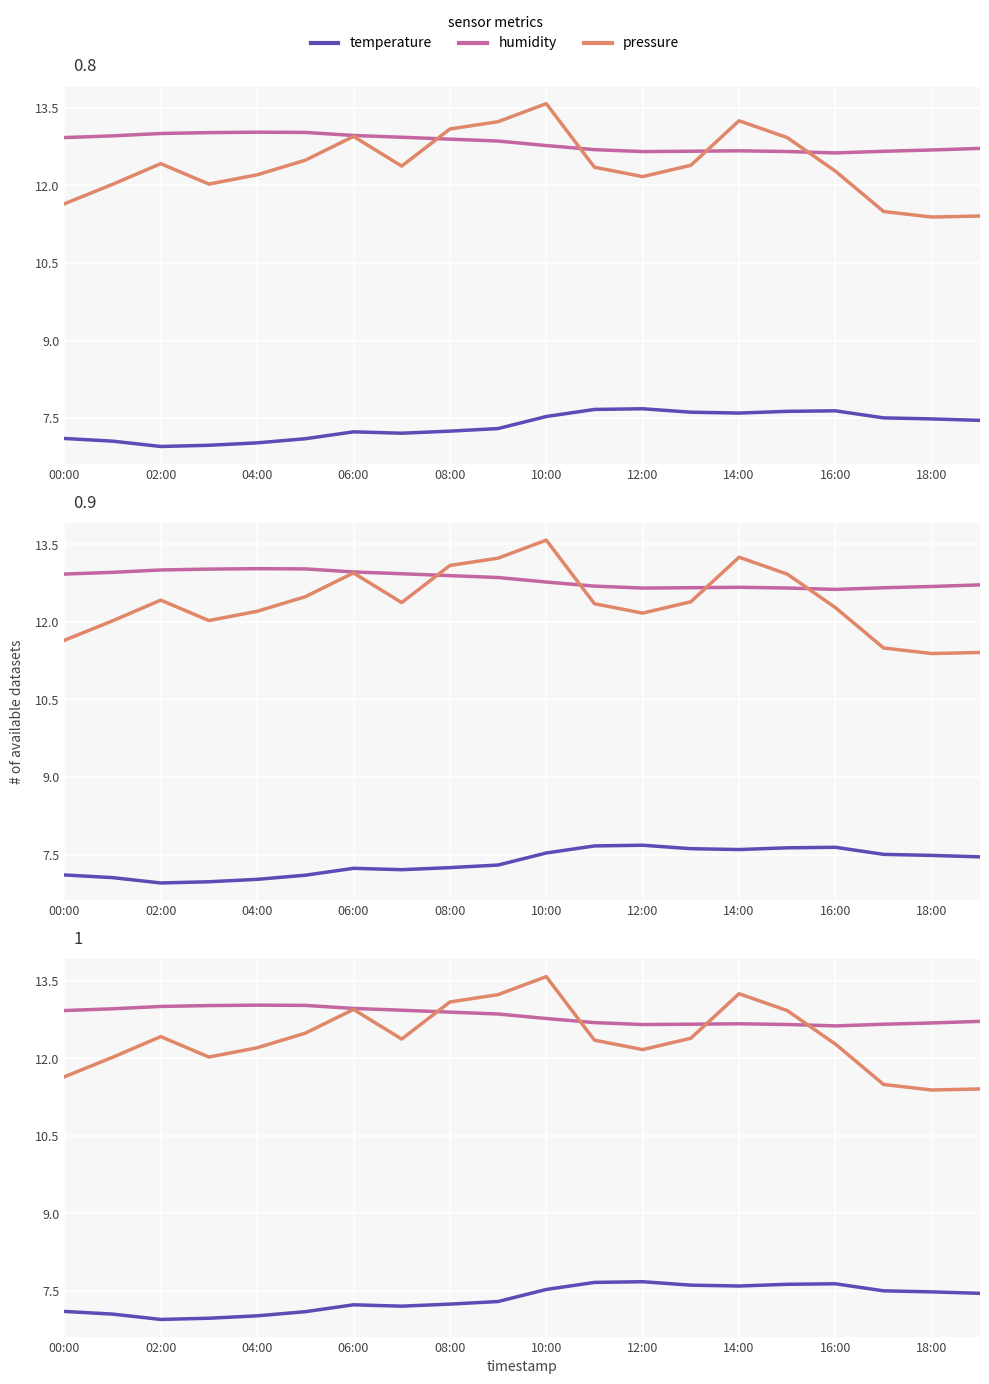

Count the number of data series in this chart.

3